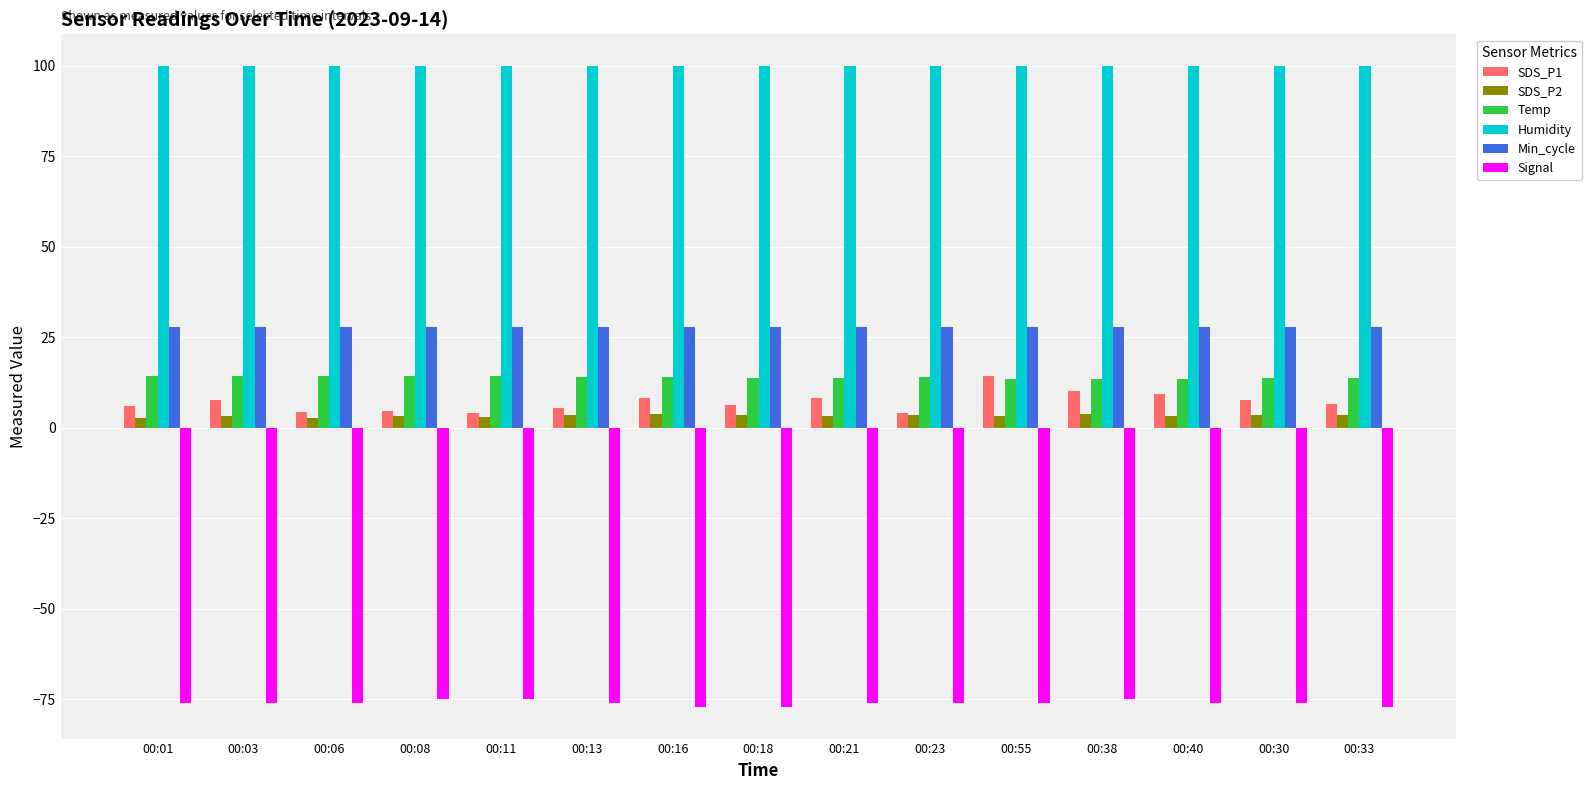

How many data points in Temp are less than 14?

7